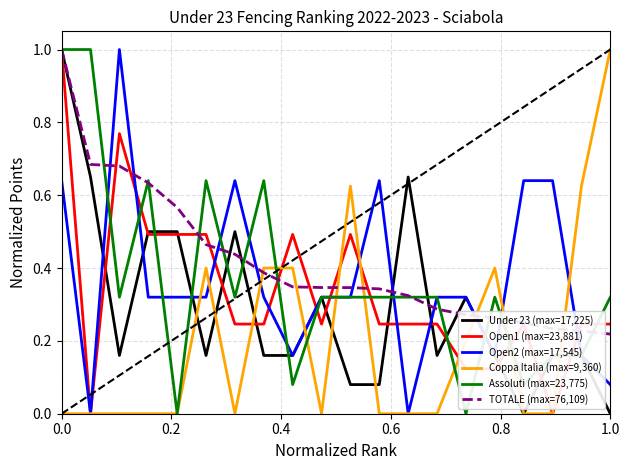

How many intersections are there between TOTALE (max=76,109) and Coppa Italia (max=9,360)?

7